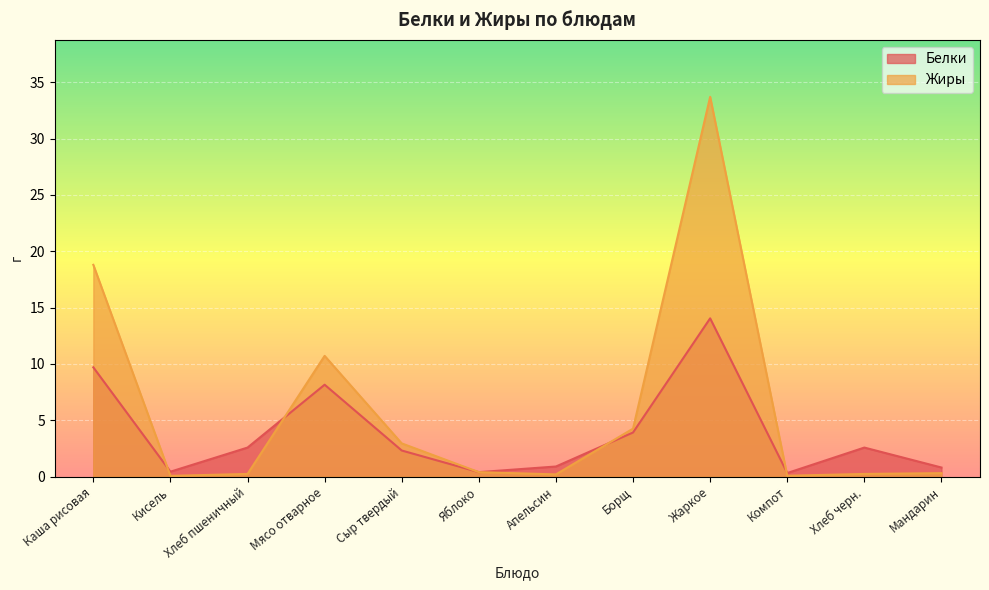

Does the chart display data point markers on the line(s)?

No